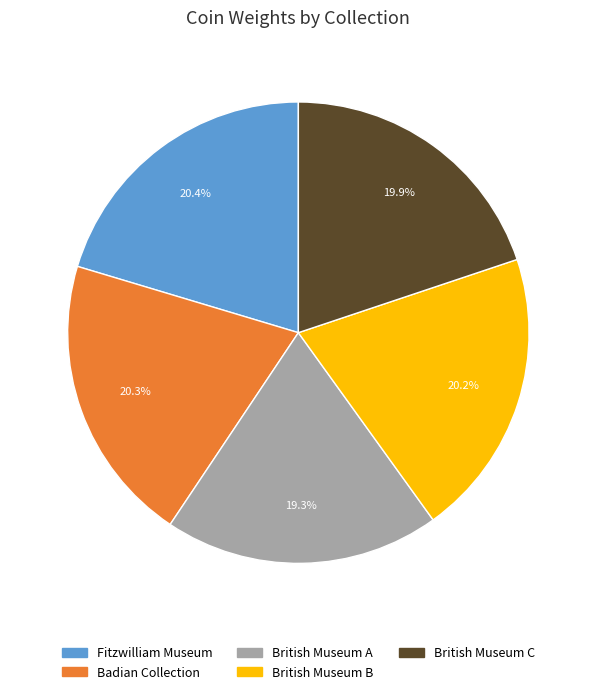

How many slices are in this pie chart?

5